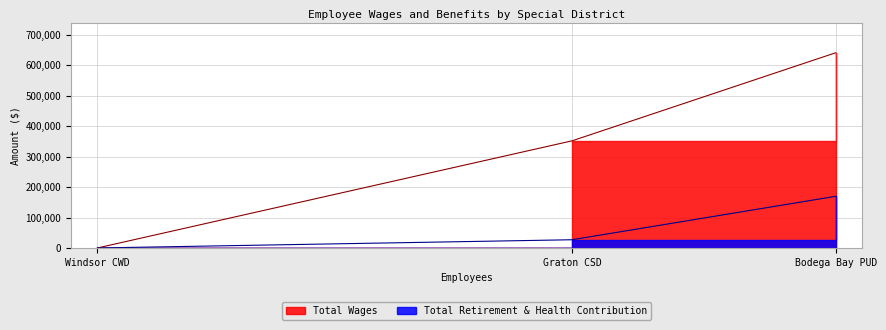

Between Graton CSD and Bodega Bay PUD, which is larger?

Bodega Bay PUD